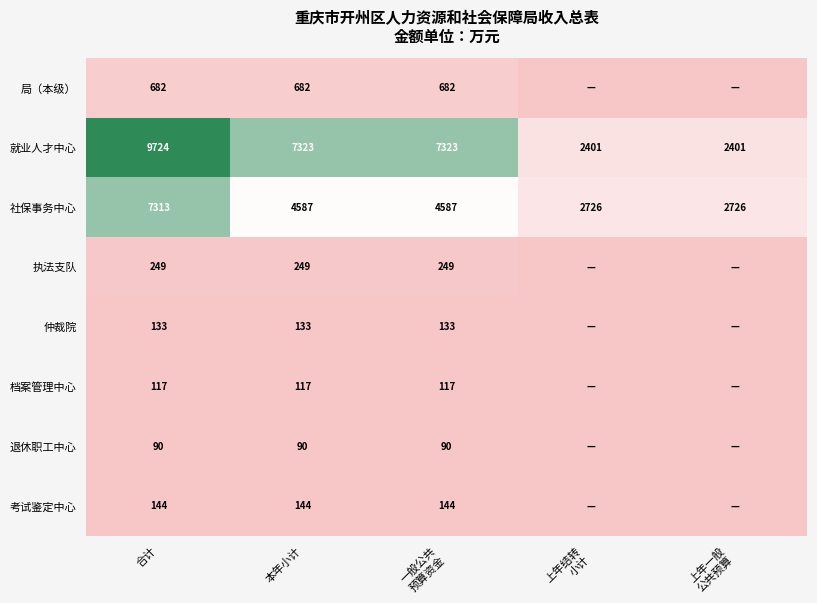

The value of 退休职工中心 at 本年小计 is 90. True or false?

True